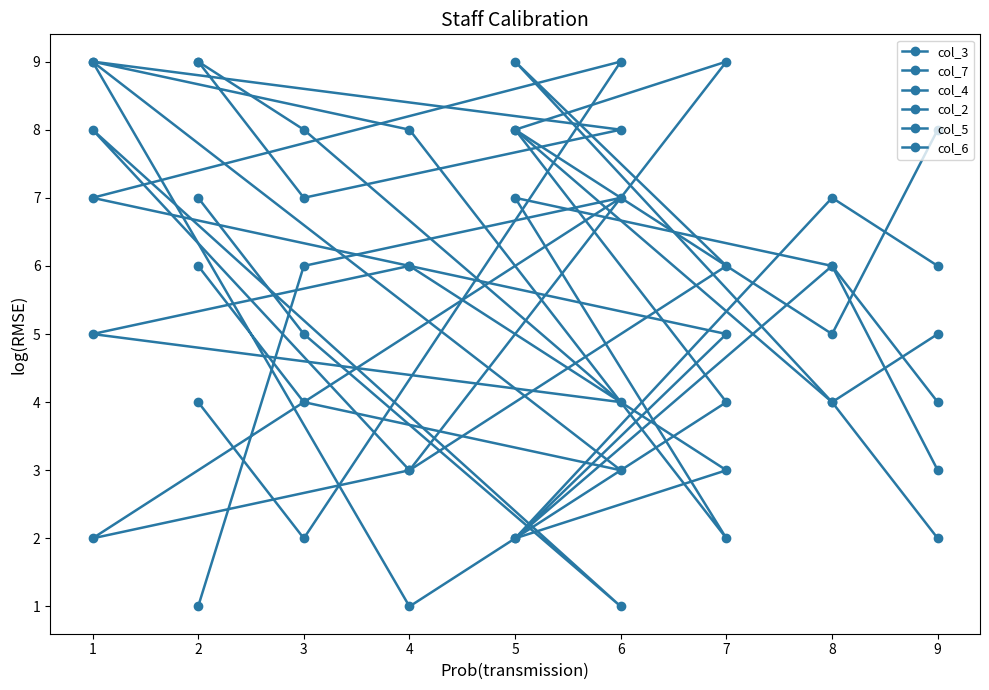

Which series has the largest total across all categories?

col_3